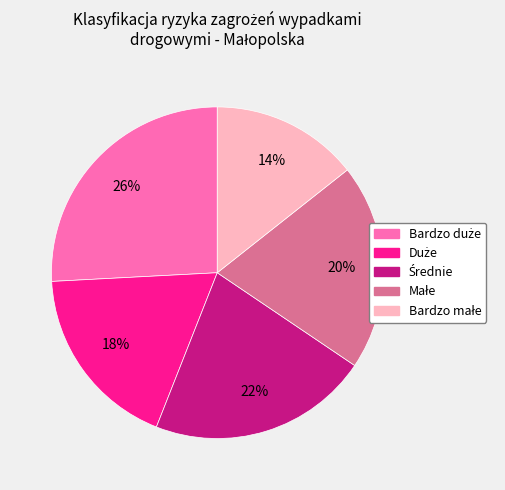

Does any single category account for the majority?

No